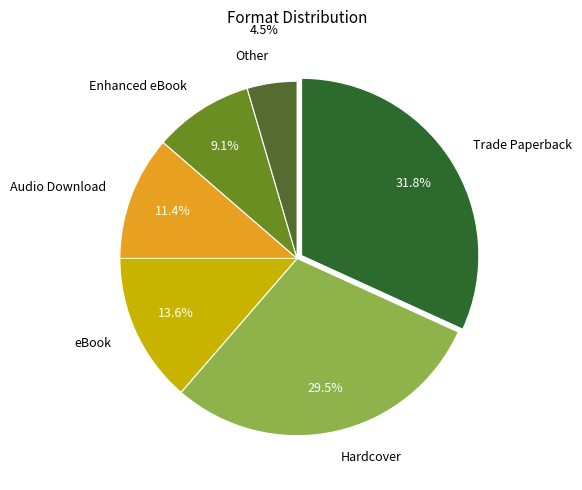

To the nearest percent, what is the difference between the largest and smallest slice percentages?

27%